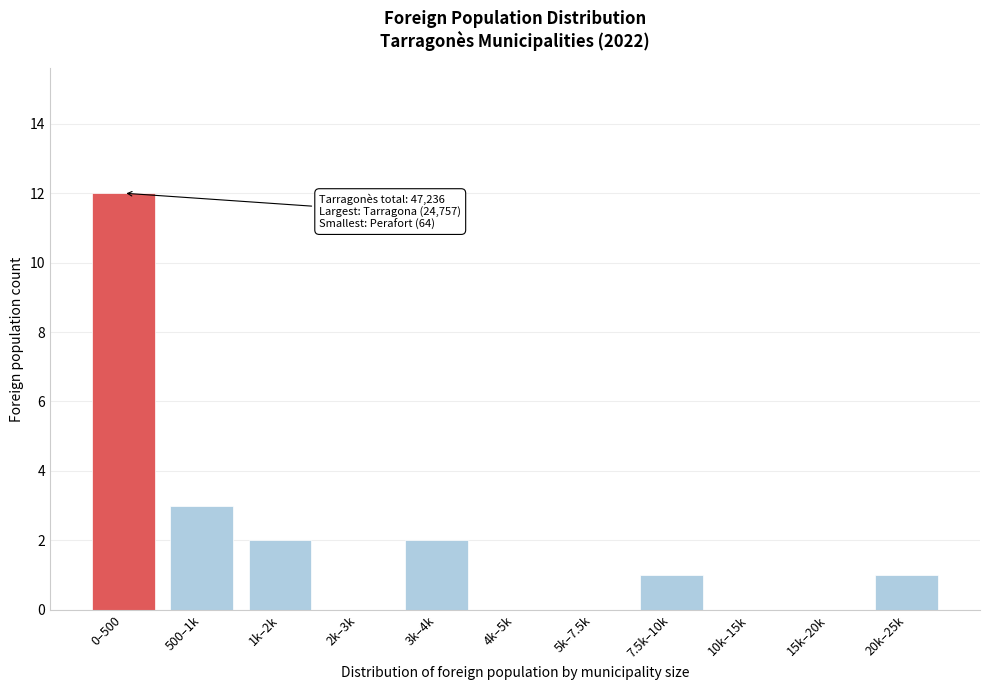

Reading right to left, what are all the values shown in this chart?

20k–25k=1	15k–20k=0	10k–15k=0	7.5k–10k=1	5k–7.5k=0	4k–5k=0	3k–4k=2	2k–3k=0	1k–2k=2	500–1k=3	0–500=12